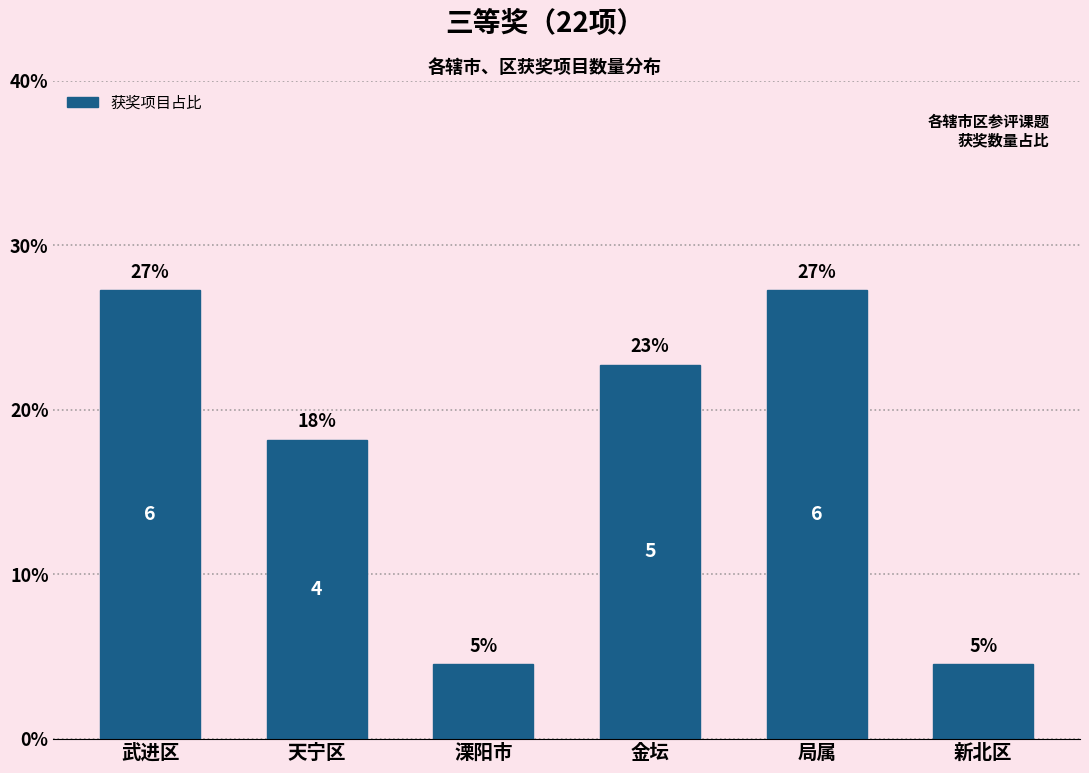

Does the chart contain any negative values?

No